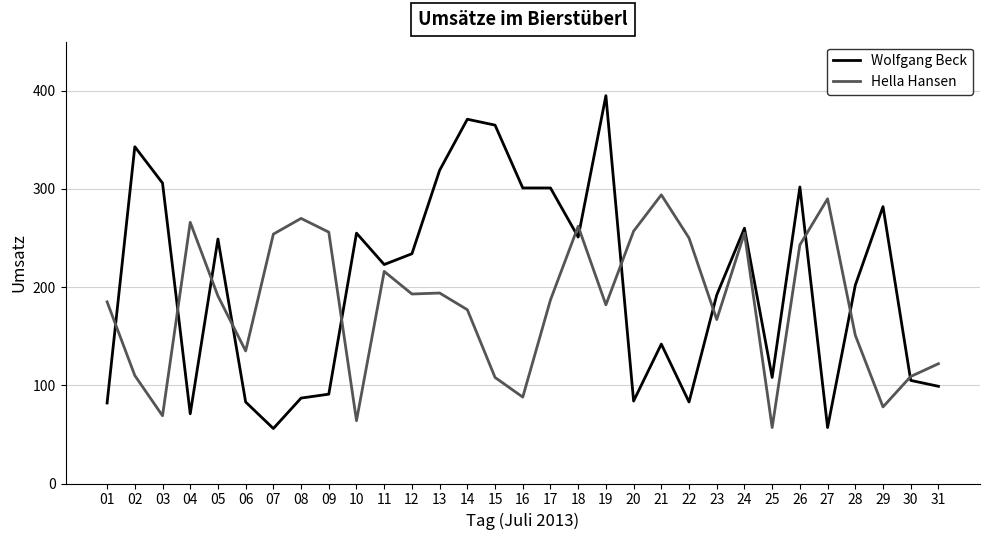

At which label does Hella Hansen first exceed 187?

04